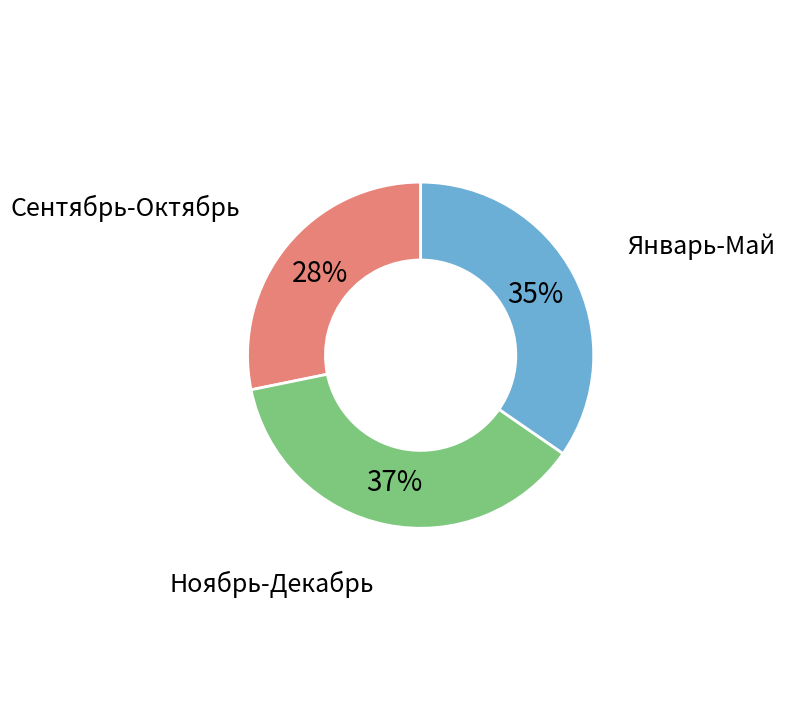

Rank the categories by value from highest to lowest.

Ноябрь-Декабрь, Январь-Май, Сентябрь-Октябрь